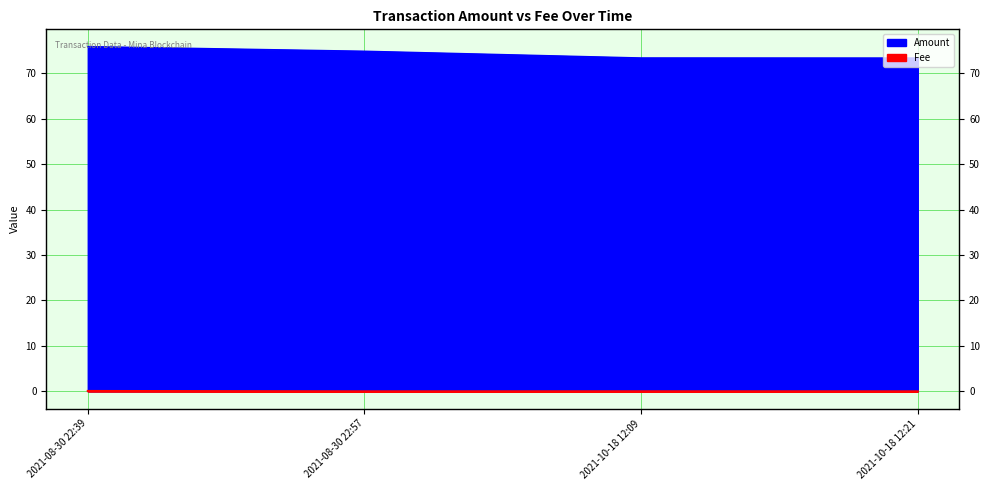

Count the number of data series in this chart.

2